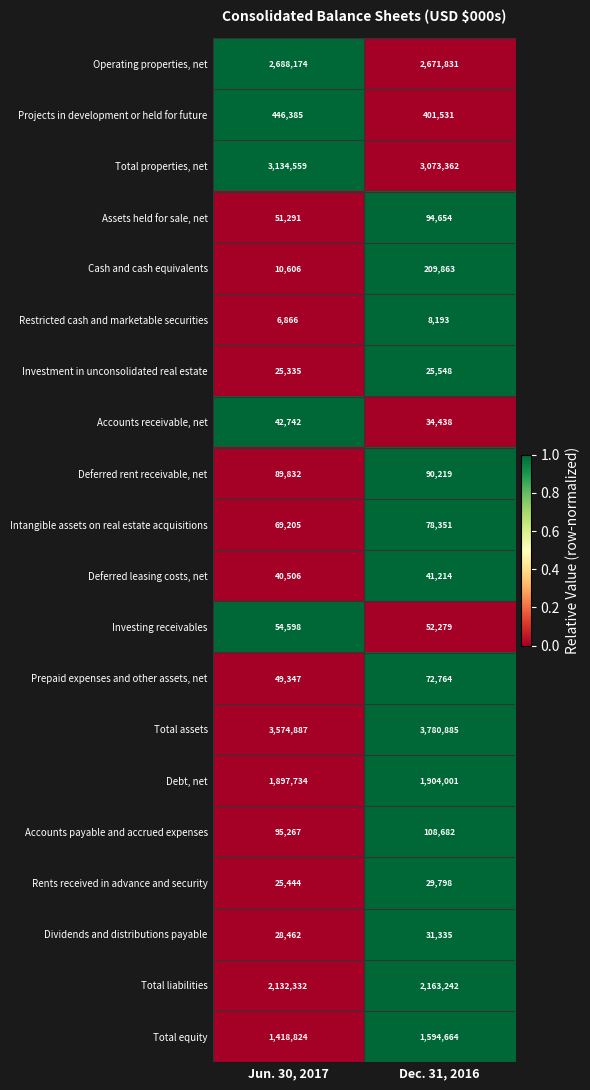

What is the sum of all Deferred leasing costs, net values?

81720